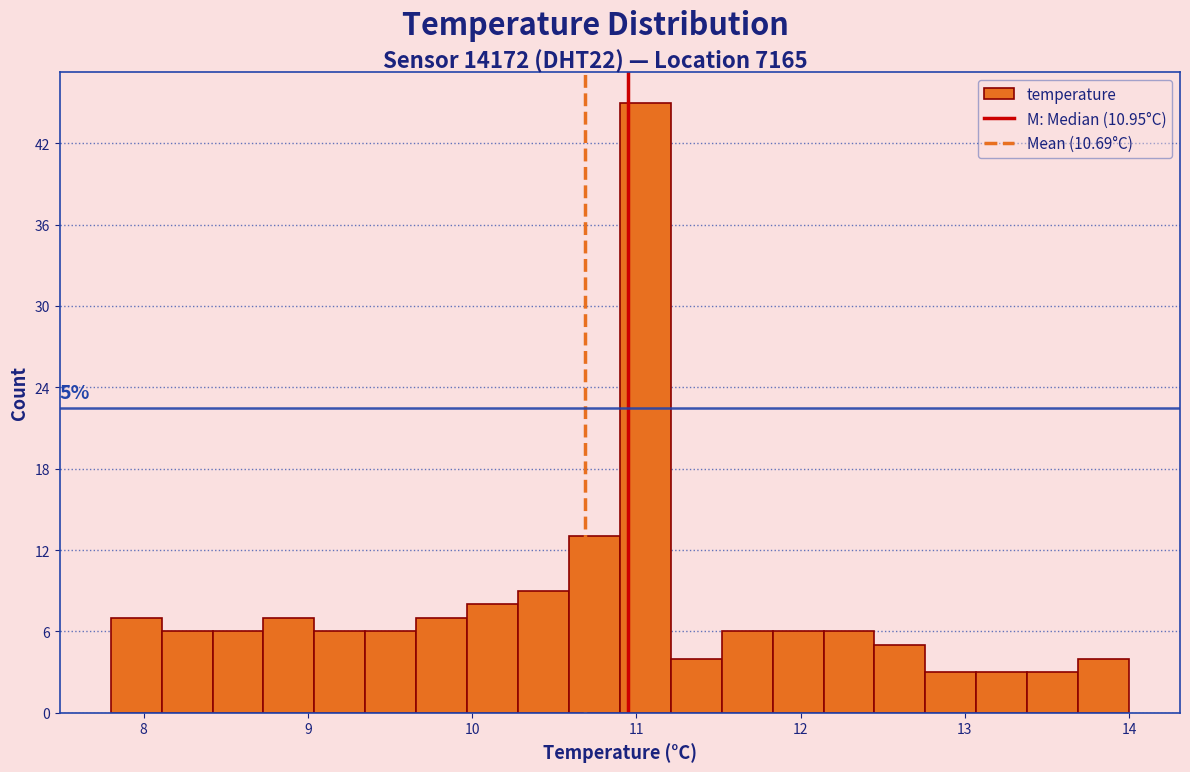

Read against the x-axis, roughly where is the centre of the tallest bar?

11.1